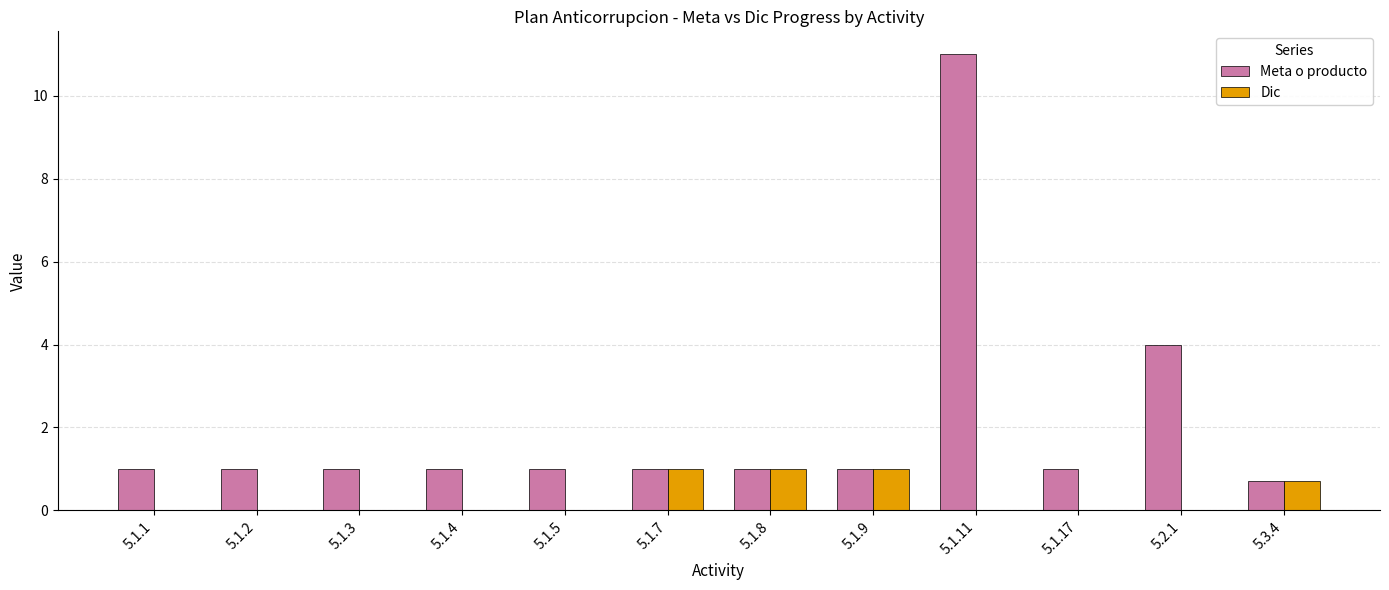

What is the sum of the Dic values at 5.1.8 and 5.1.7?

2.0